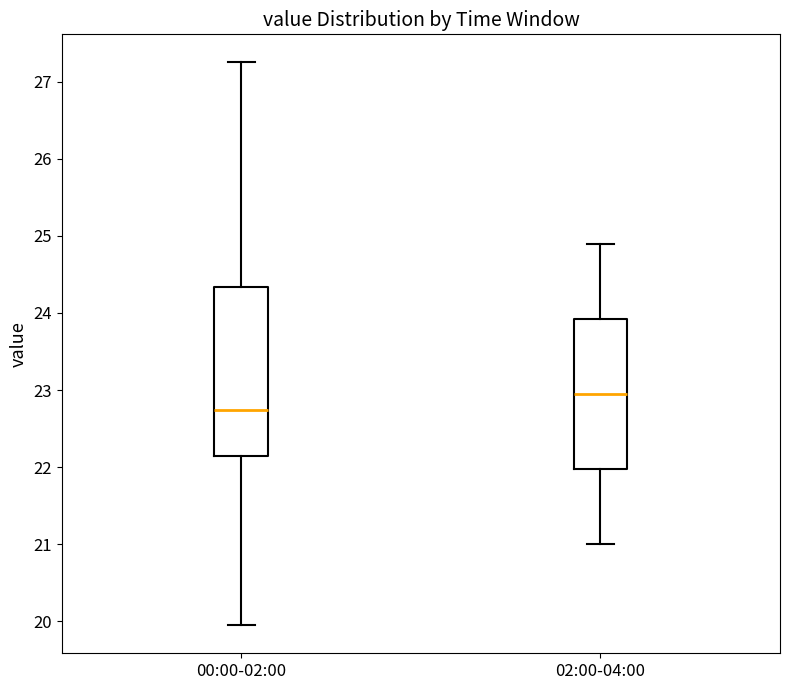

Reading left to right, read every box against the y-axis: the position of its median line, the range the box covers, and the ends of its whiskers. The values are not printed on the chart, so give them approximately, as read against the axis.

00:00-02:00: median 22.7, box 22.1 to 24.3, whiskers 20.0 to 27.3
02:00-04:00: median 23.0, box 22.0 to 23.9, whiskers 21.0 to 24.9